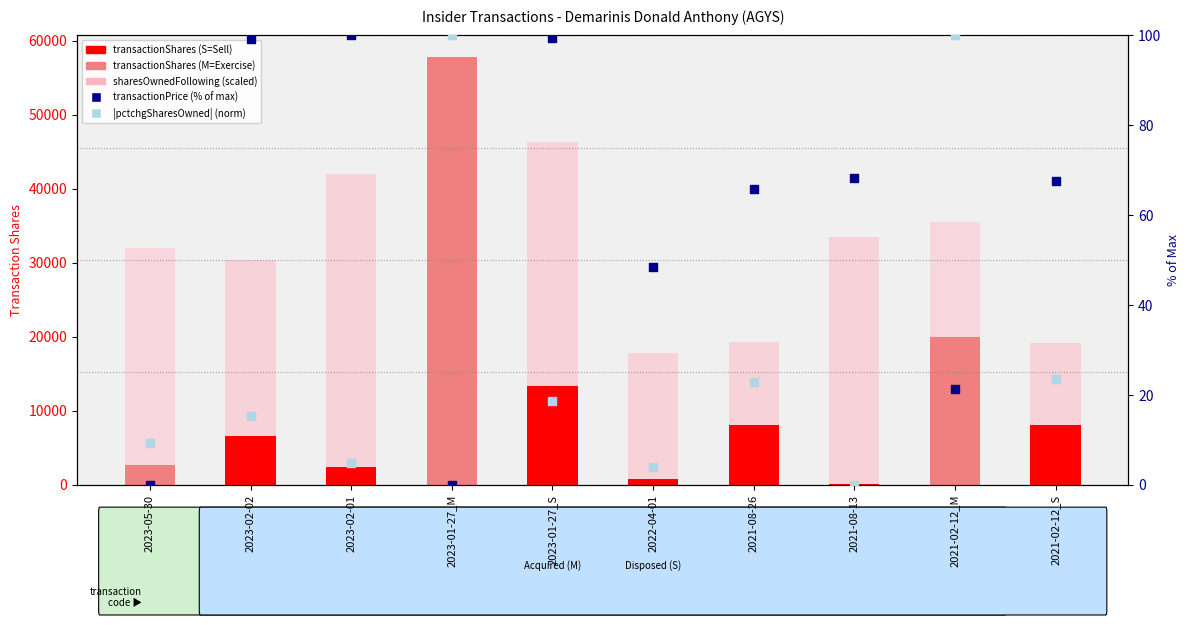

Is the value of |pctchgSharesOwned| (norm) at 2021-02-12_S greater than the value of transactionShares at 2021-08-26?

No